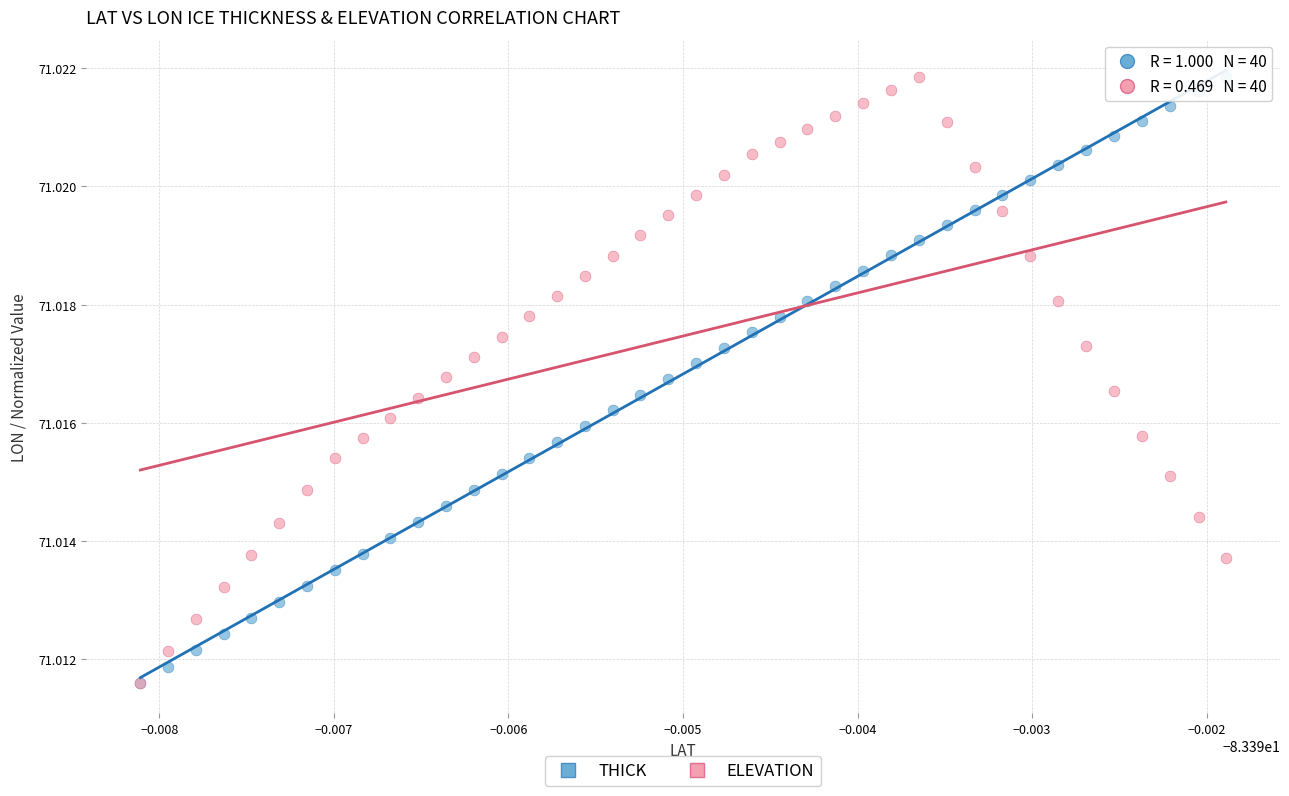

What are all the series names shown in the legend?

THICK, ELEVATION